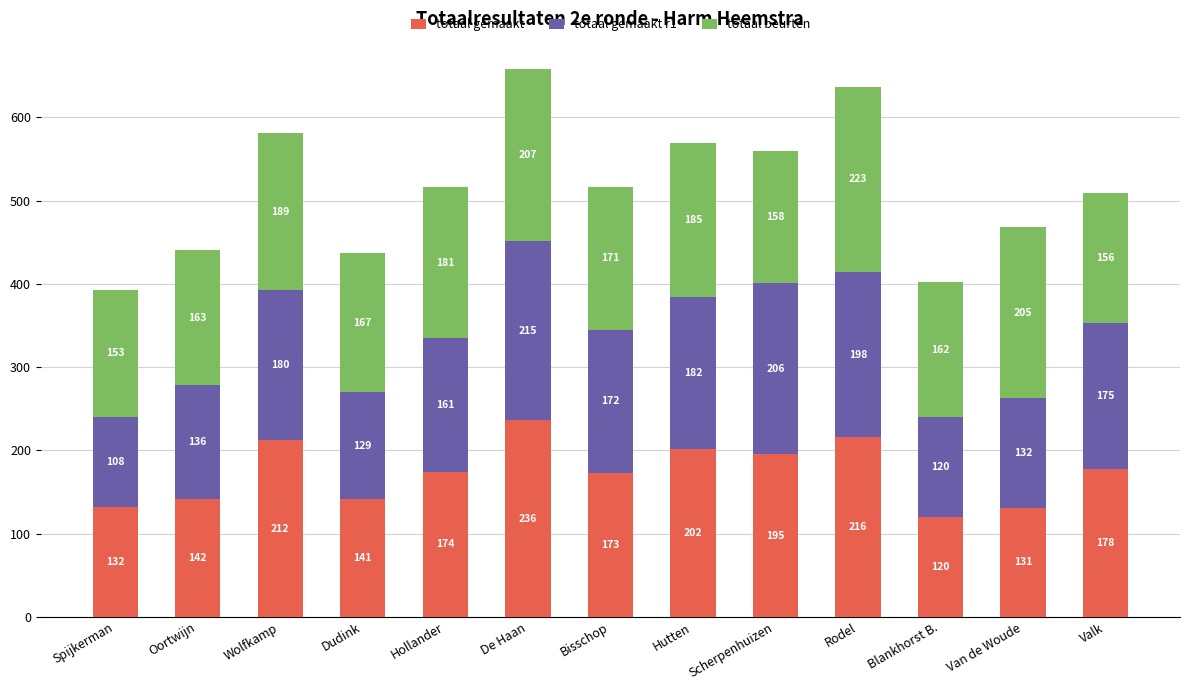

Reading left to right, transcribe the values for totaal gemaakt.

132	142	212	141	174	236	173	202	195	216	120	131	178